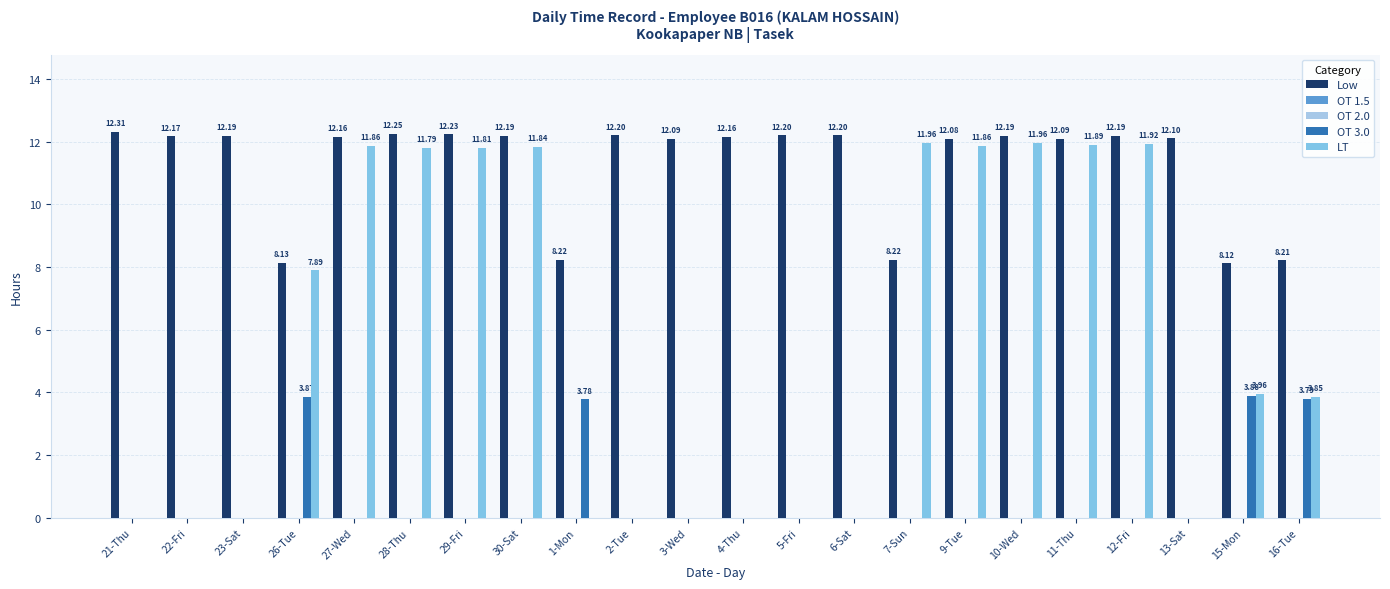

What position from the right is 9-Tue?

7